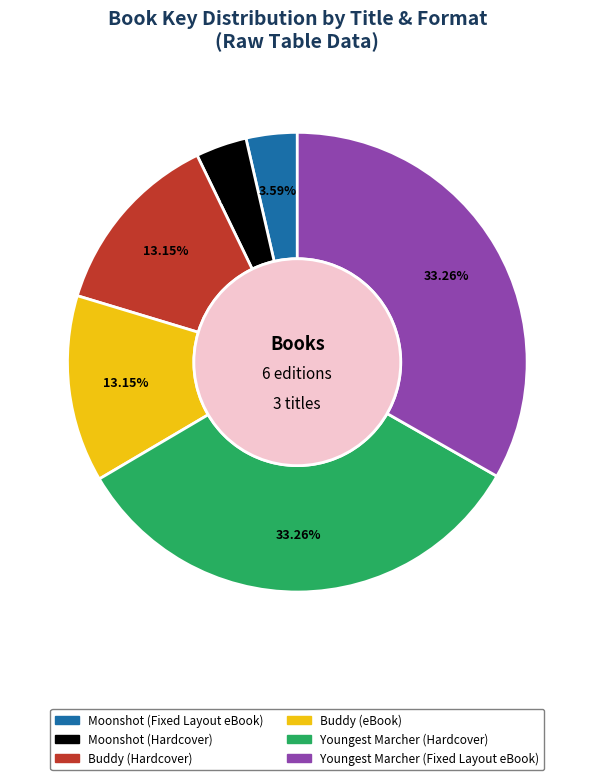

Which has a higher value, Moonshot (Fixed Layout eBook) or Buddy (eBook)?

Buddy (eBook)